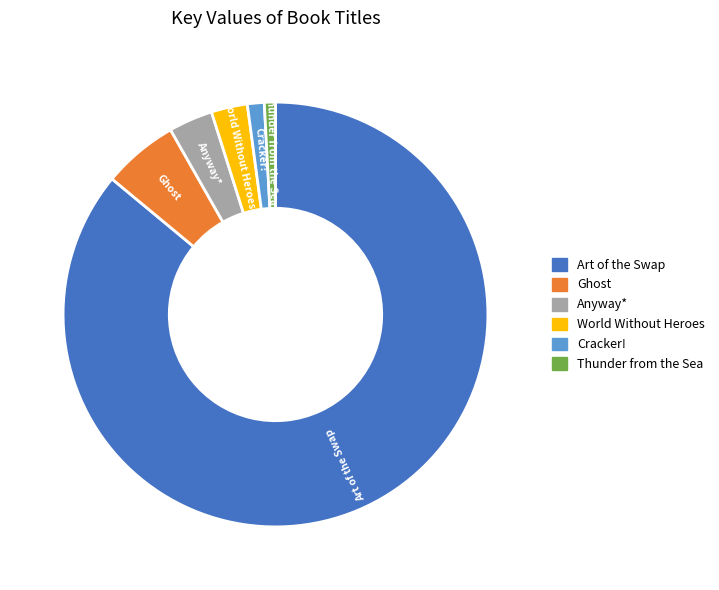

Do Art of the Swap and World Without Heroes together represent more than half of the pie?

Yes